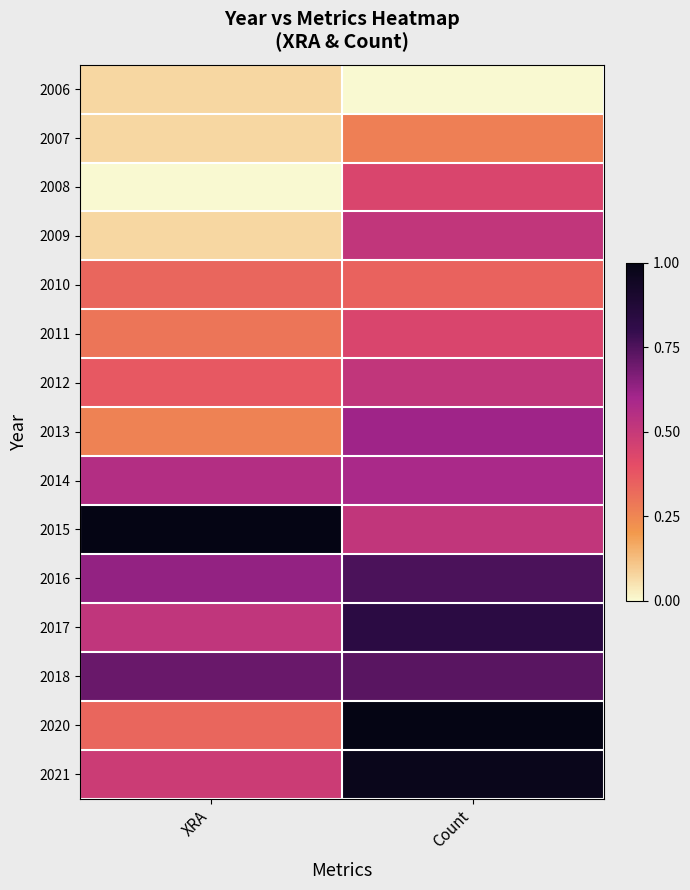

Which label corresponds to the largest value in the chart?

XRA